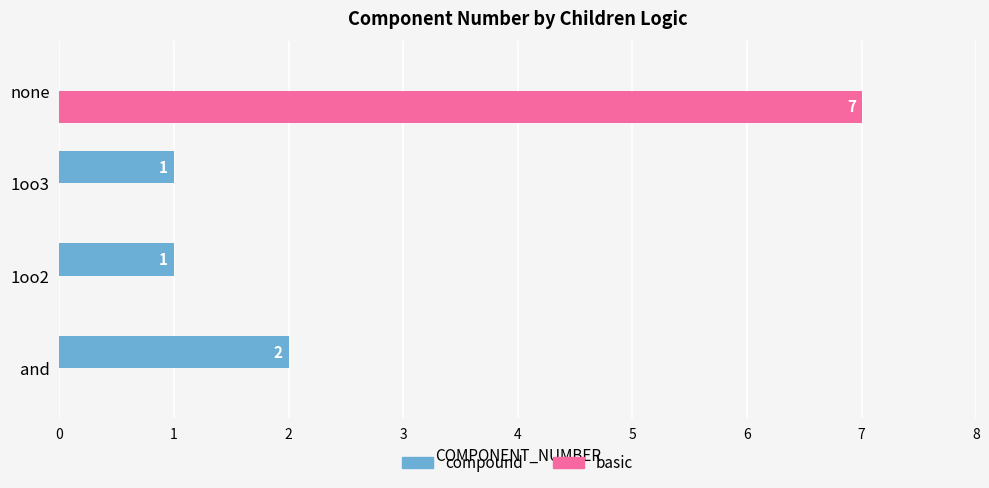

Is the value of basic at 1oo3 greater than the value of compound at 1oo3?

No